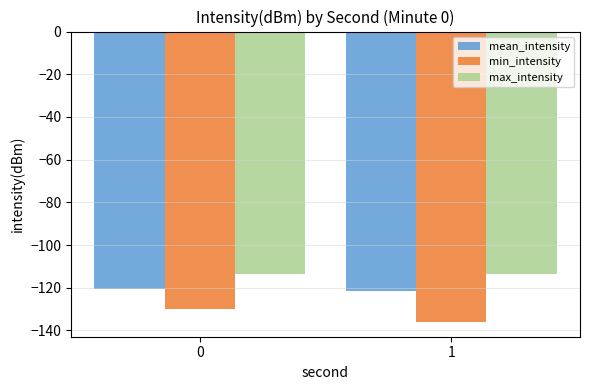

How many distinct data groups are displayed?

3